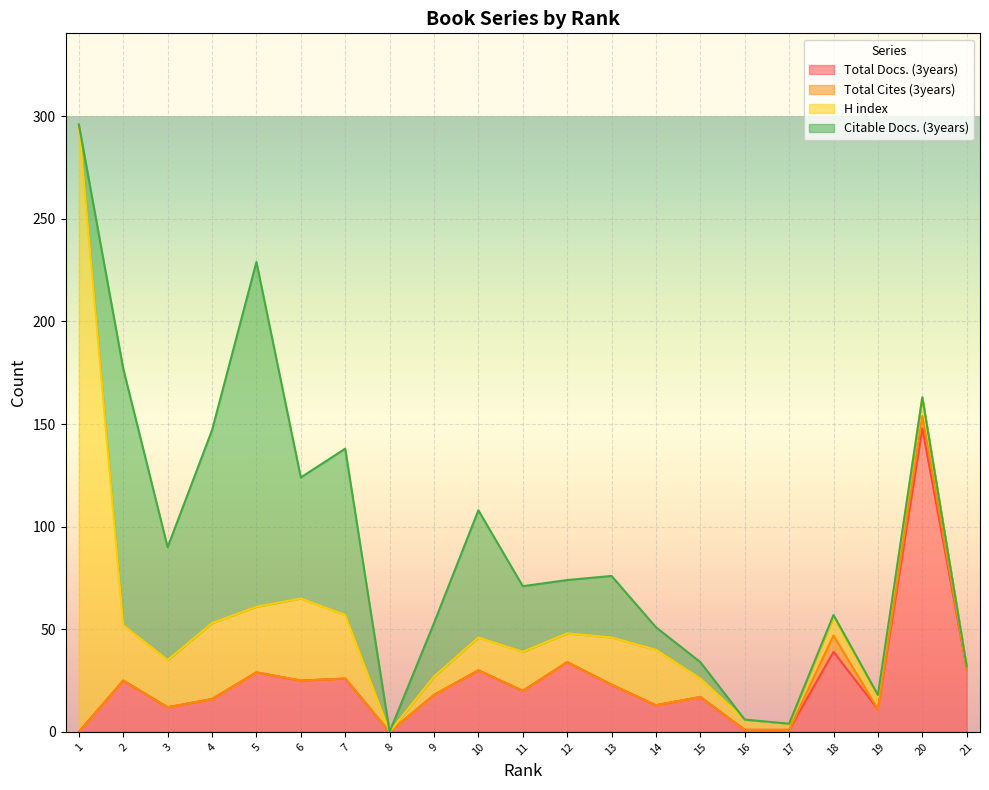

How many categories are shown in the chart?

21